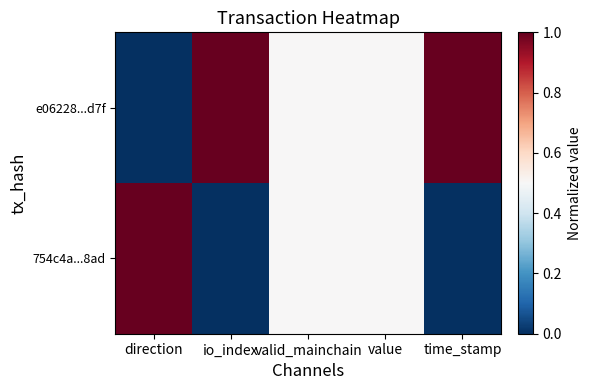

At how many categories does at least one series exceed 0?

5